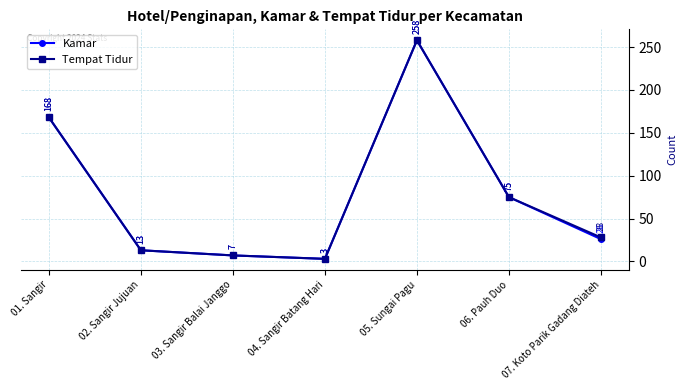

What is the average value of the Kamar series?

79